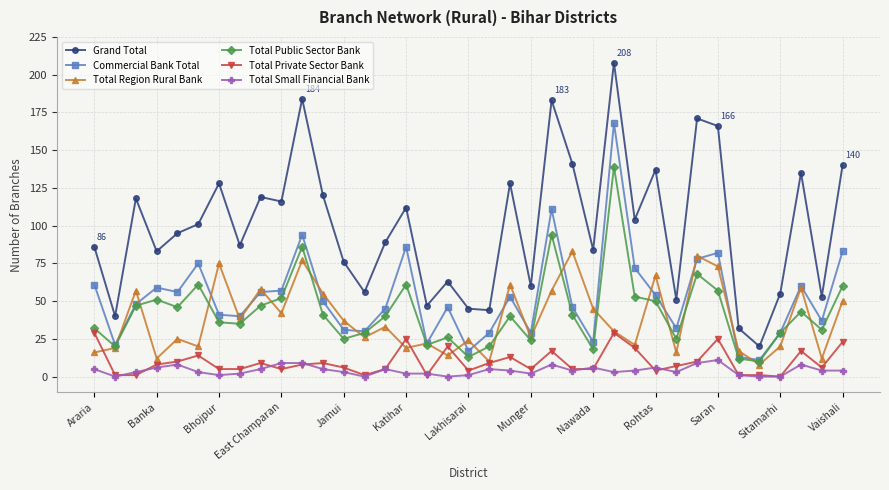

True or false: Total Region Rural Bank and Total Small Financial Bank cross at least once.

False